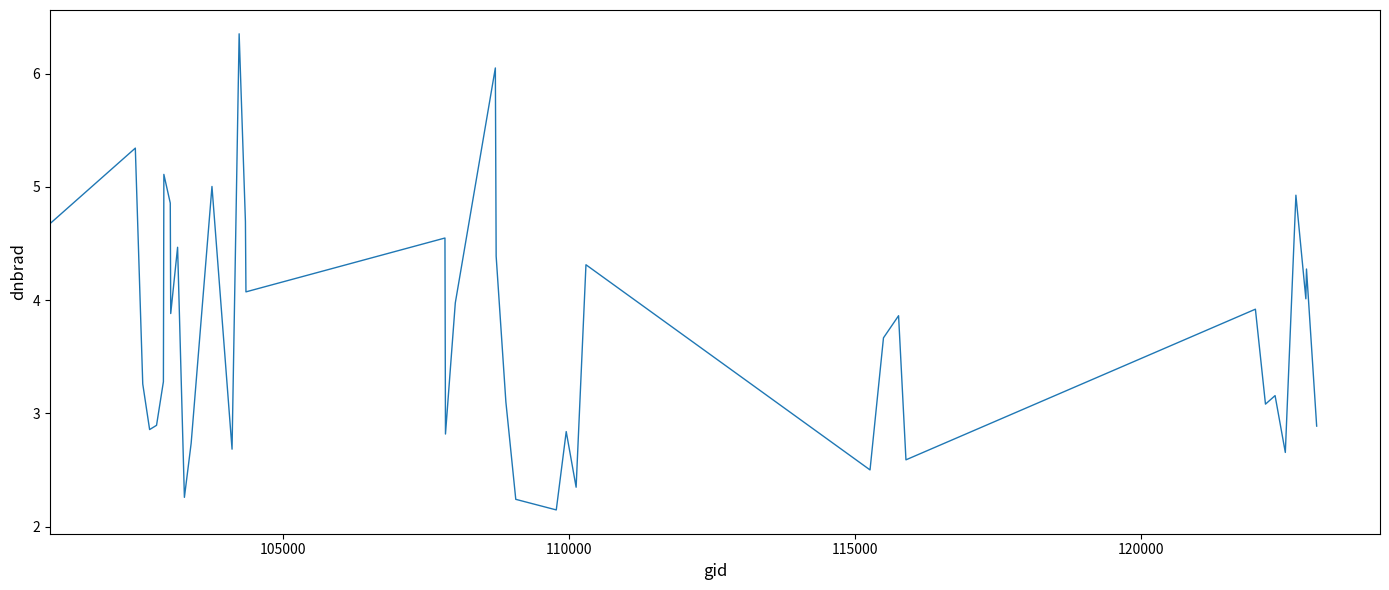

What is the maximum value shown in the chart?

6.4